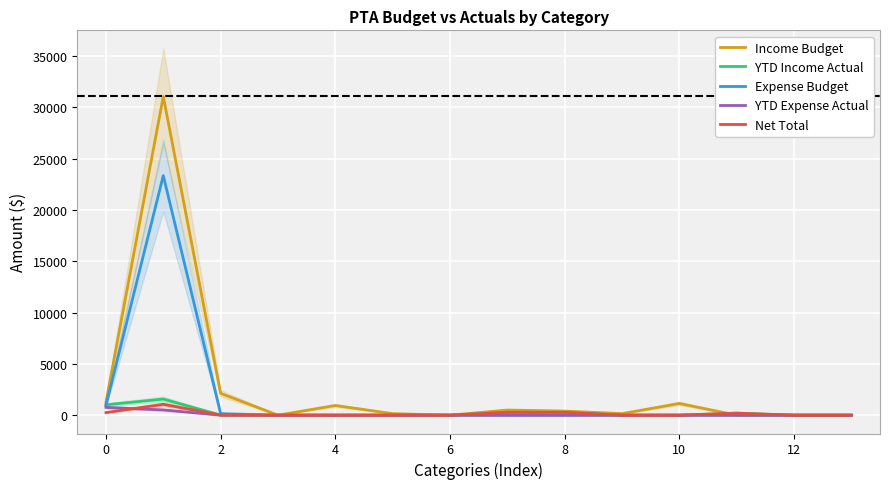

What is the maximum value for Net Total?

1059.7